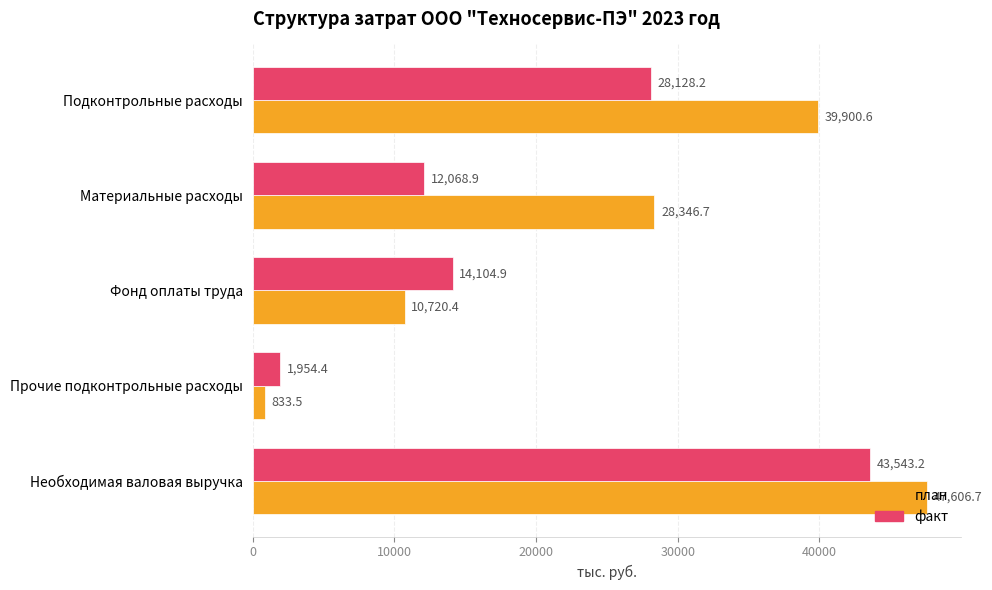

Which category has the lowest value in the план series?

Прочие подконтрольные расходы